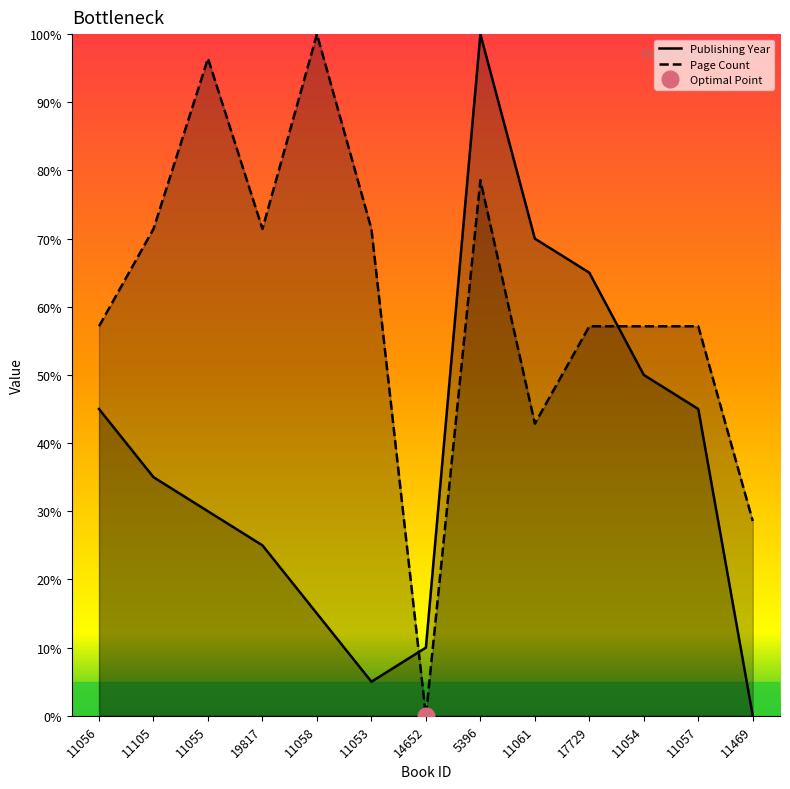

How many values in pageCount are above zero?

12